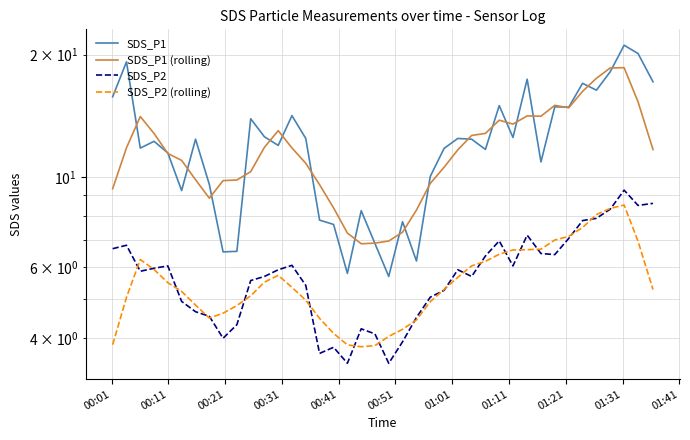

True or false: SDS_P2 has more than 1 points higher than both neighbors.

True